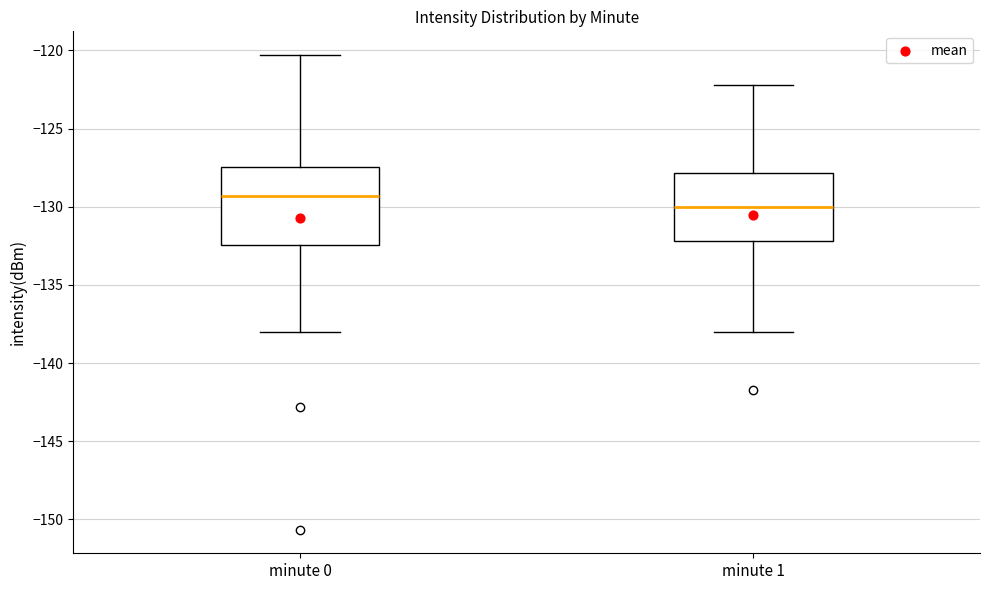

Reading left to right, transcribe this box plot: for each box, give where its median line is, the range the box spans, and where its two whiskers end, as read against the y-axis. The values are not printed on the chart, so give them approximately, as read against the axis.

minute 0: median -129.5, box -132.5 to -127.5, whiskers -138.0 to -120.5
minute 1: median -130.0, box -132.0 to -128.0, whiskers -138.0 to -122.0